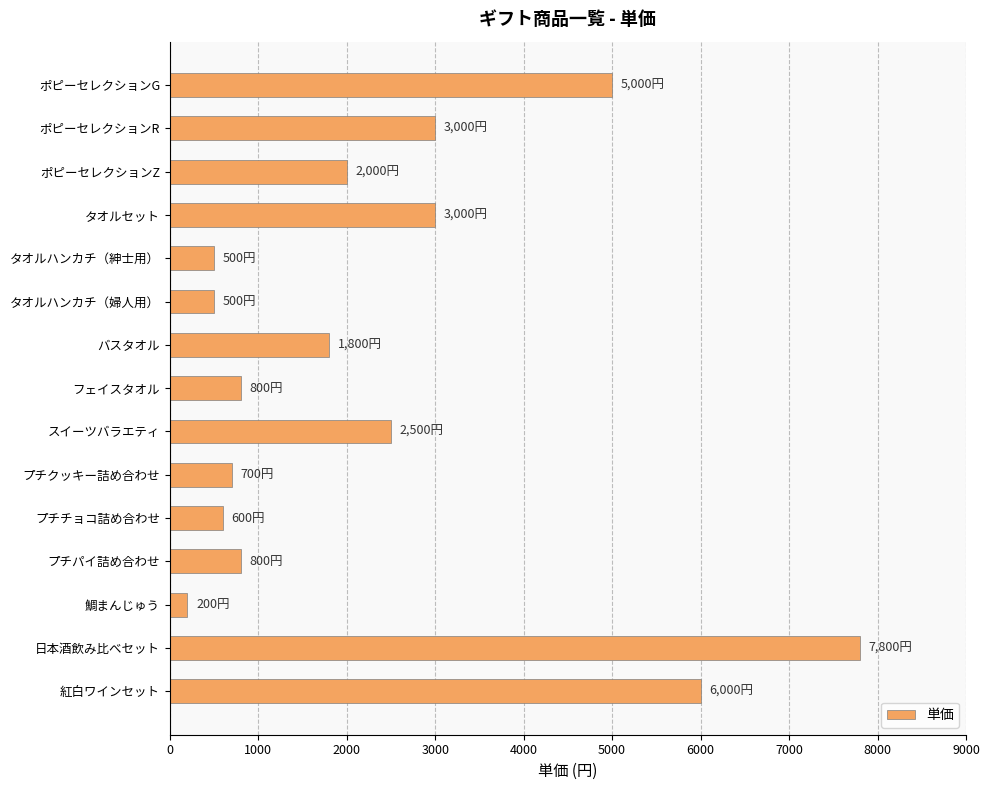

Approximately how many times larger is the value at ポピーセレクションG compared to 鯛まんじゅう?

25.0